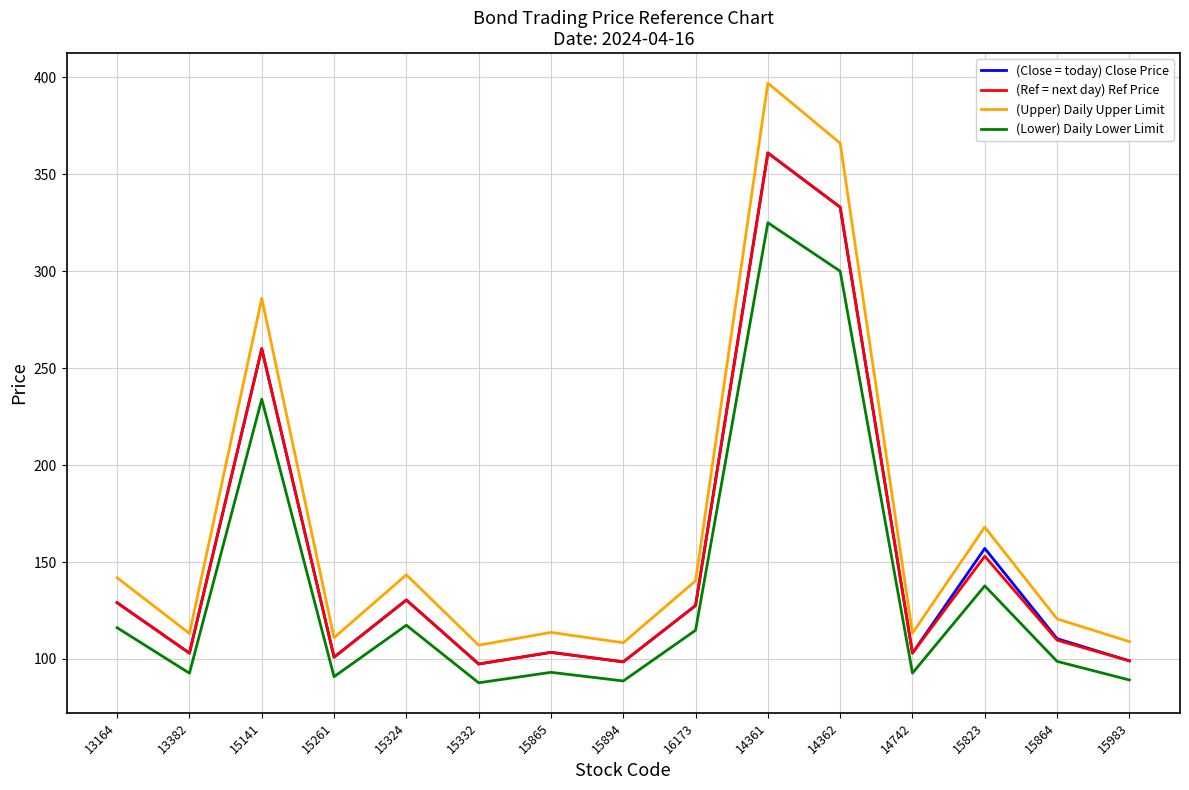

The value of (Upper) Daily Upper Limit at 13382 is 113.2. True or false?

True